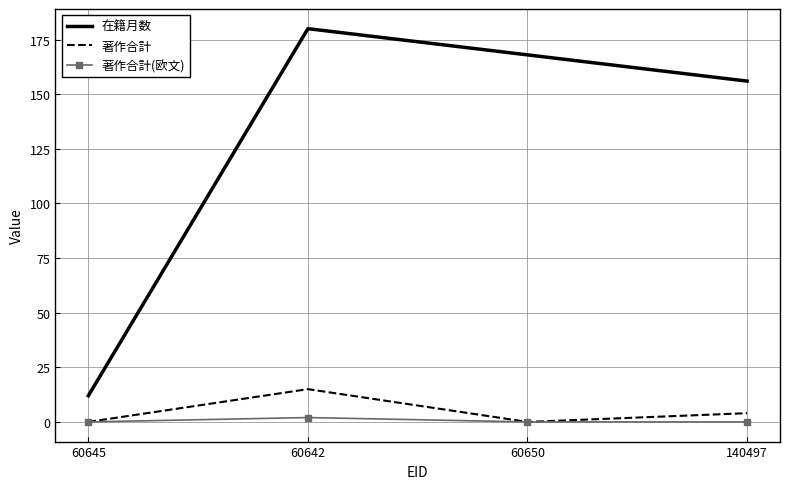

List the series in order of their peak value, highest first.

在籍月数, 著作合計, 著作合計(欧文)